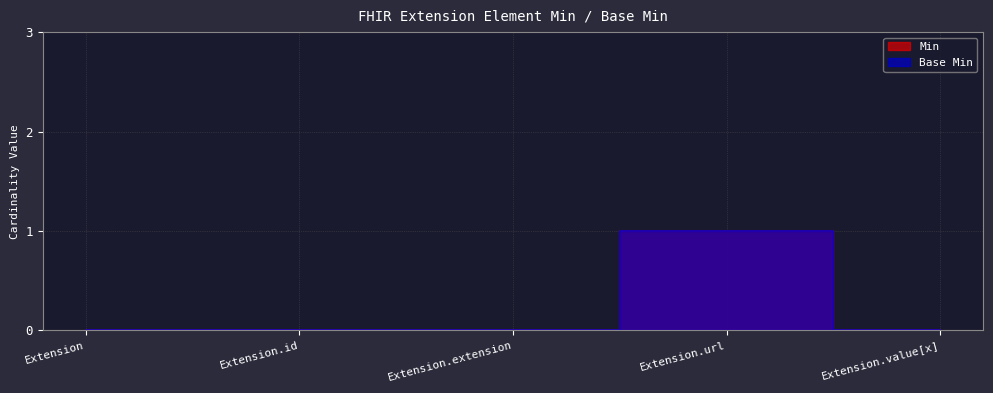

Which has a higher value, Extension.extension or Extension?

Extension.extension